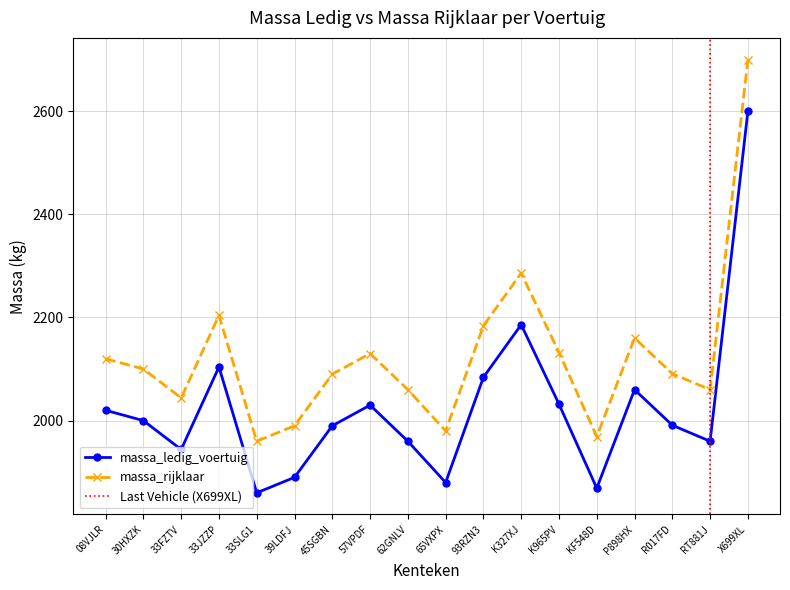

What position from the left is 93RZN3?

11